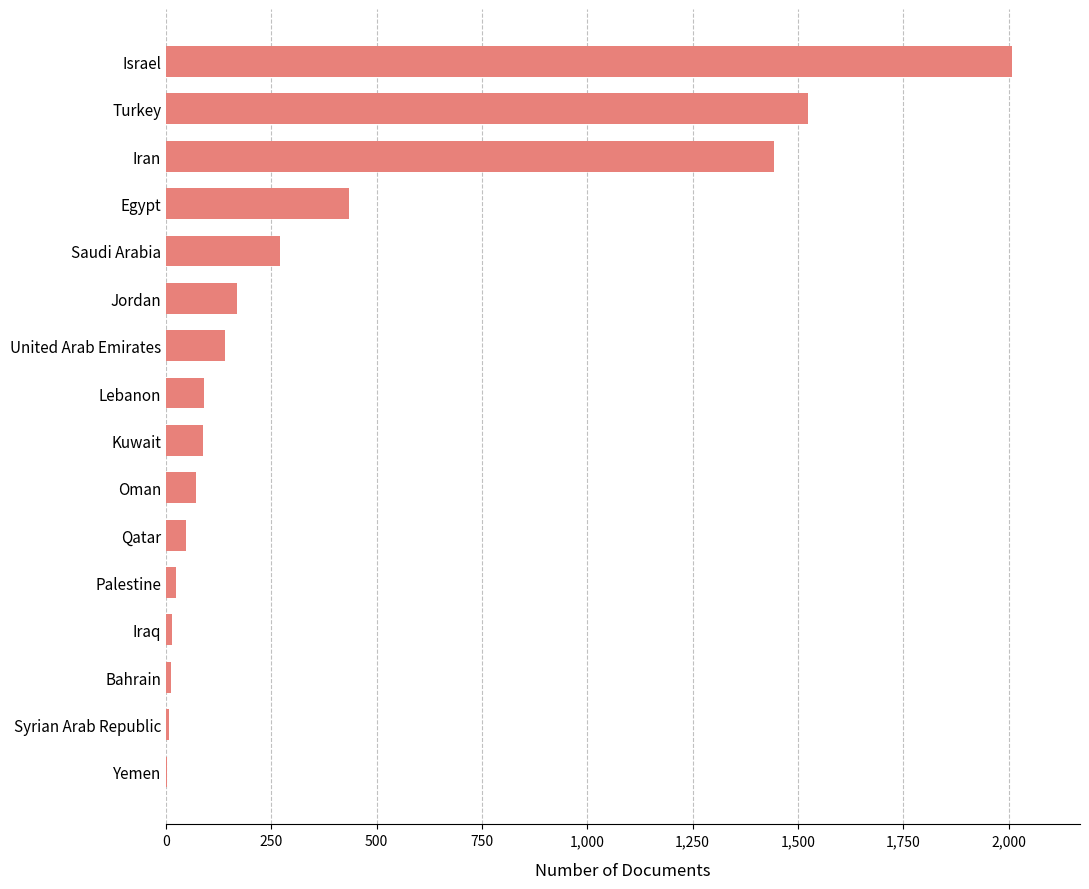

Approximately how many times larger is the value at Turkey compared to Kuwait?

17.3